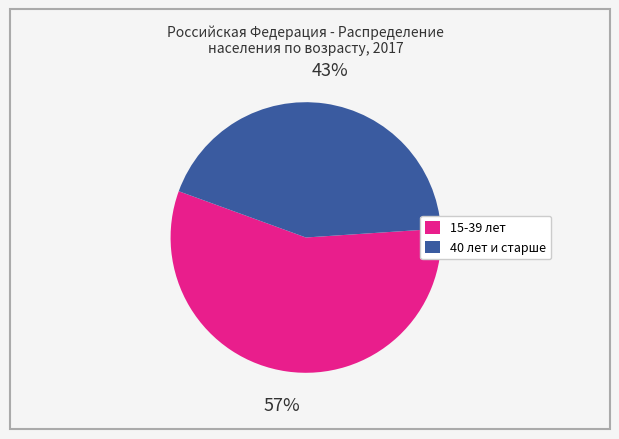

To the nearest percent, what is the average slice percentage?

50%